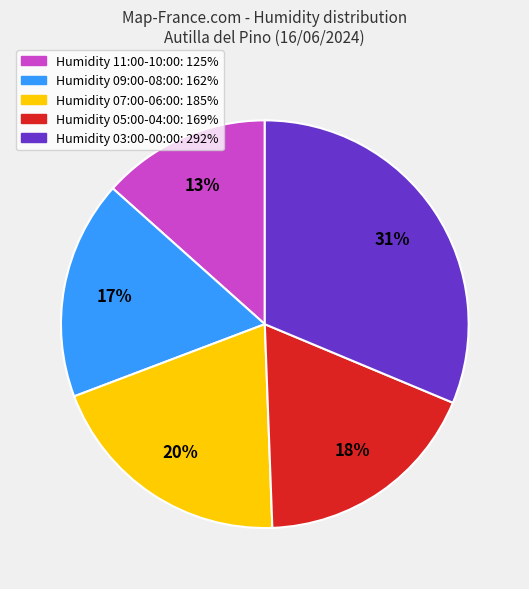

Does any single category account for the majority?

No